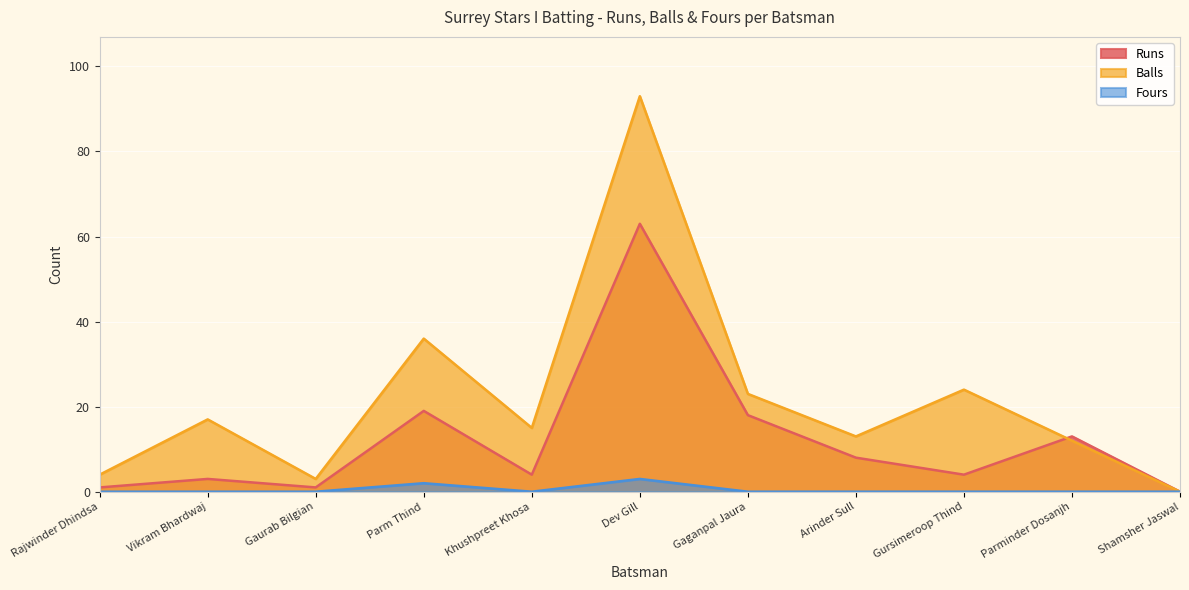

Reading right to left, list all the values displayed in this chart.

Runs: Shamsher Jaswal=0	Parminder Dosanjh=13	Gursimeroop Thind=4	Arinder Sull=8	Gaganpal Jaura=18	Dev Gill=63	Khushpreet Khosa=4	Parm Thind=19	Gaurab Bilgian=1	Vikram Bhardwaj=3	Rajwinder Dhindsa=1
Balls: Shamsher Jaswal=0	Parminder Dosanjh=12	Gursimeroop Thind=24	Arinder Sull=13	Gaganpal Jaura=23	Dev Gill=93	Khushpreet Khosa=15	Parm Thind=36	Gaurab Bilgian=3	Vikram Bhardwaj=17	Rajwinder Dhindsa=4
Fours: Shamsher Jaswal=0	Parminder Dosanjh=0	Gursimeroop Thind=0	Arinder Sull=0	Gaganpal Jaura=0	Dev Gill=3	Khushpreet Khosa=0	Parm Thind=2	Gaurab Bilgian=0	Vikram Bhardwaj=0	Rajwinder Dhindsa=0